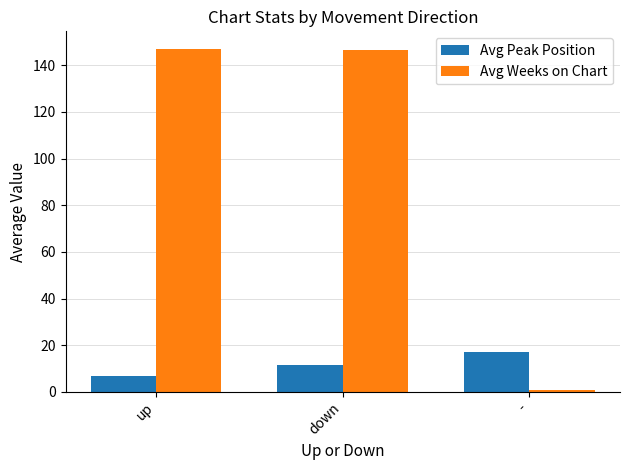

Is it true that Avg Weeks on Chart equals 1.0 at -?

True